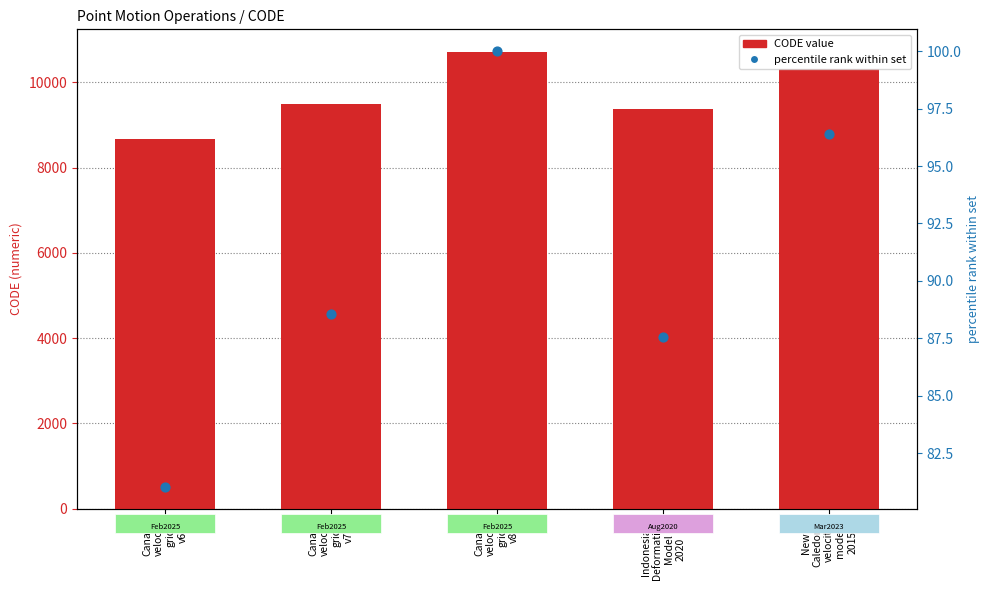

Is the value of CODE at Canada
velocity
grid
v8 greater than the value of percentile rank at Canada
velocity
grid
v7?

Yes